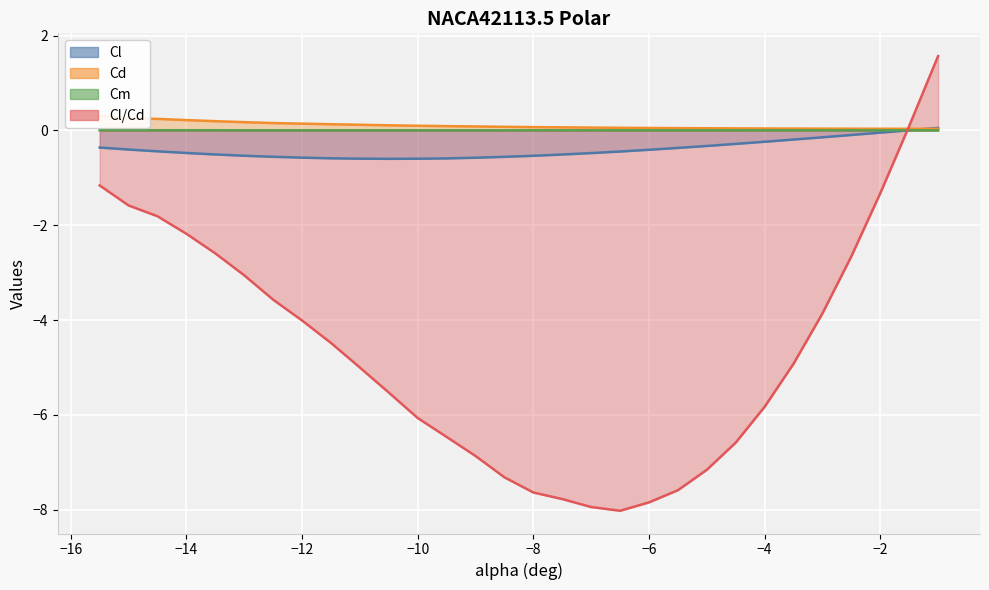

What are all the series names shown in the legend?

Cl, Cd, Cm, Cl/Cd